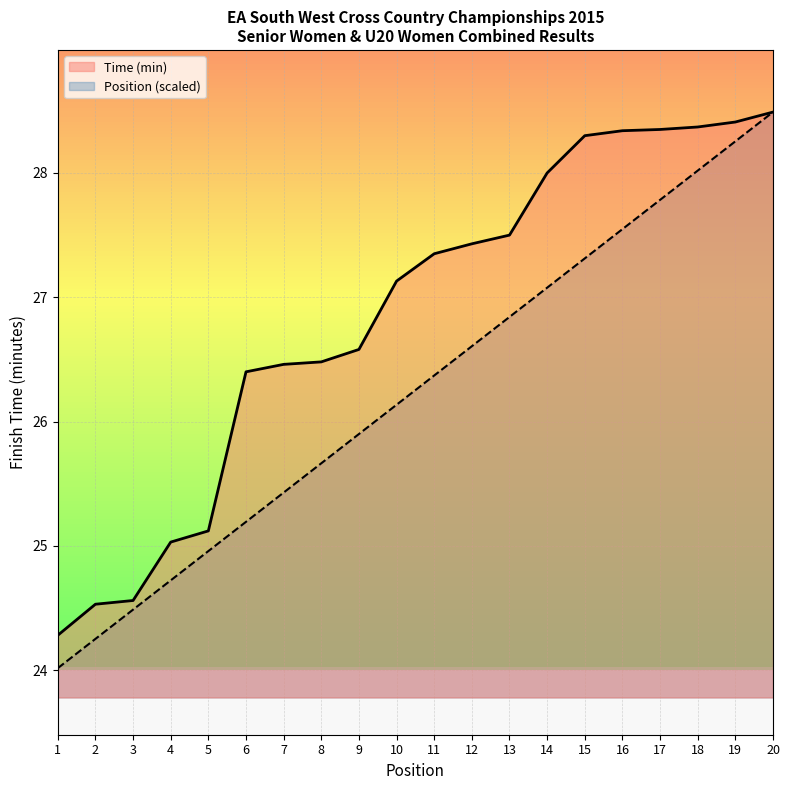

At how many categories does at least one series exceed 24?

20